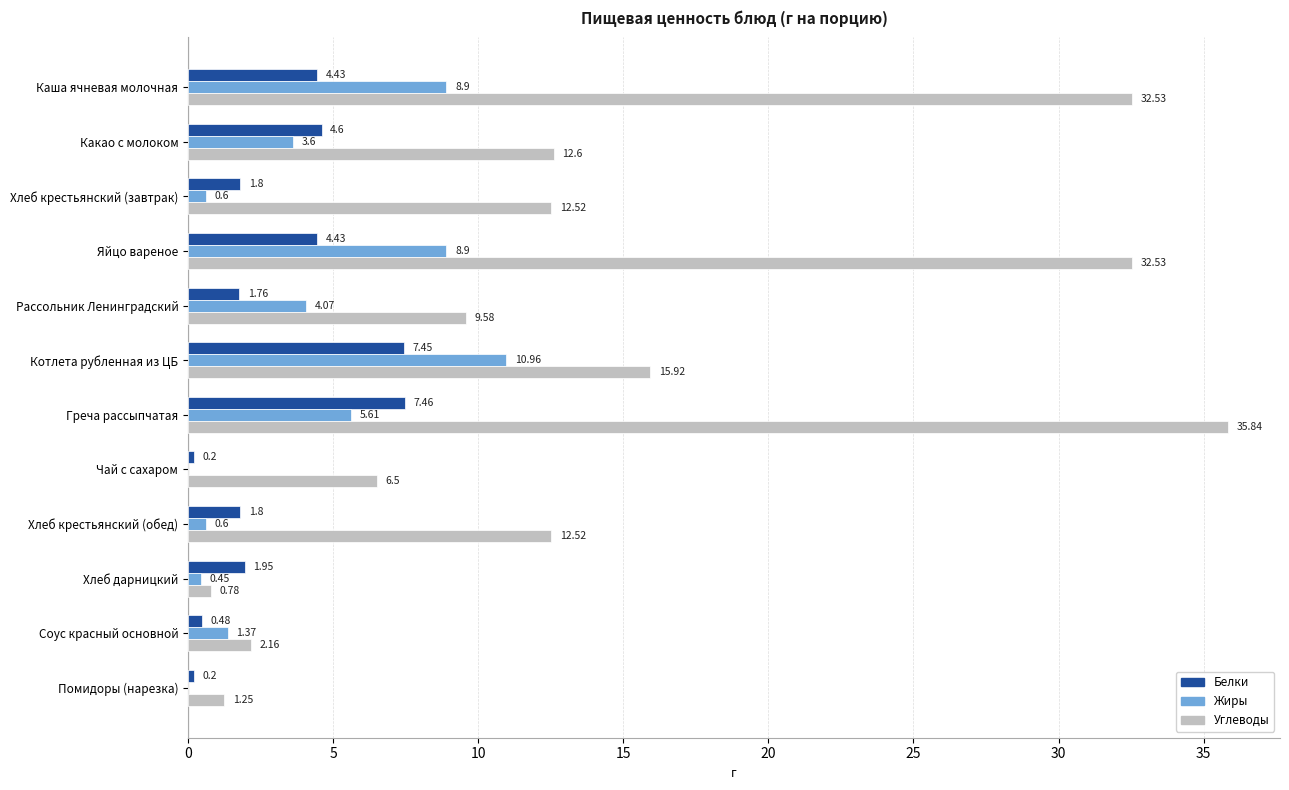

Which series changed the most between Хлеб крестьянский (завтрак) and Яйцо вареное?

Углеводы